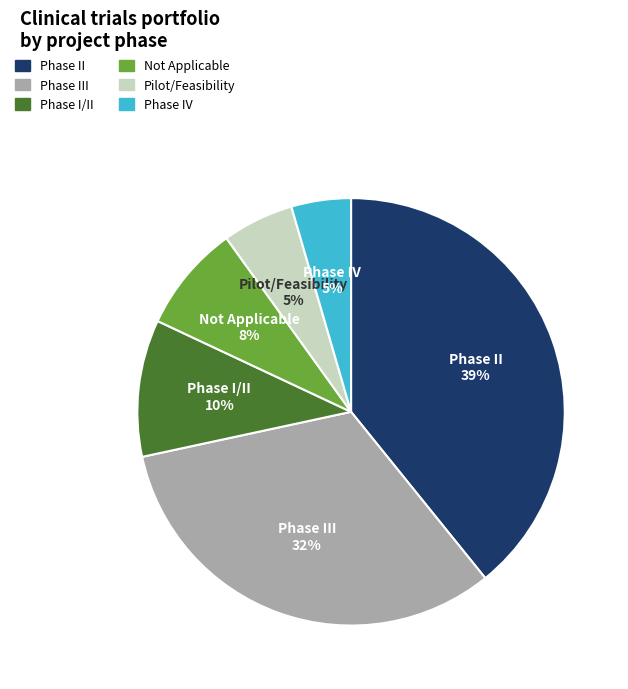

Is there any slice that represents more than half of the pie?

No